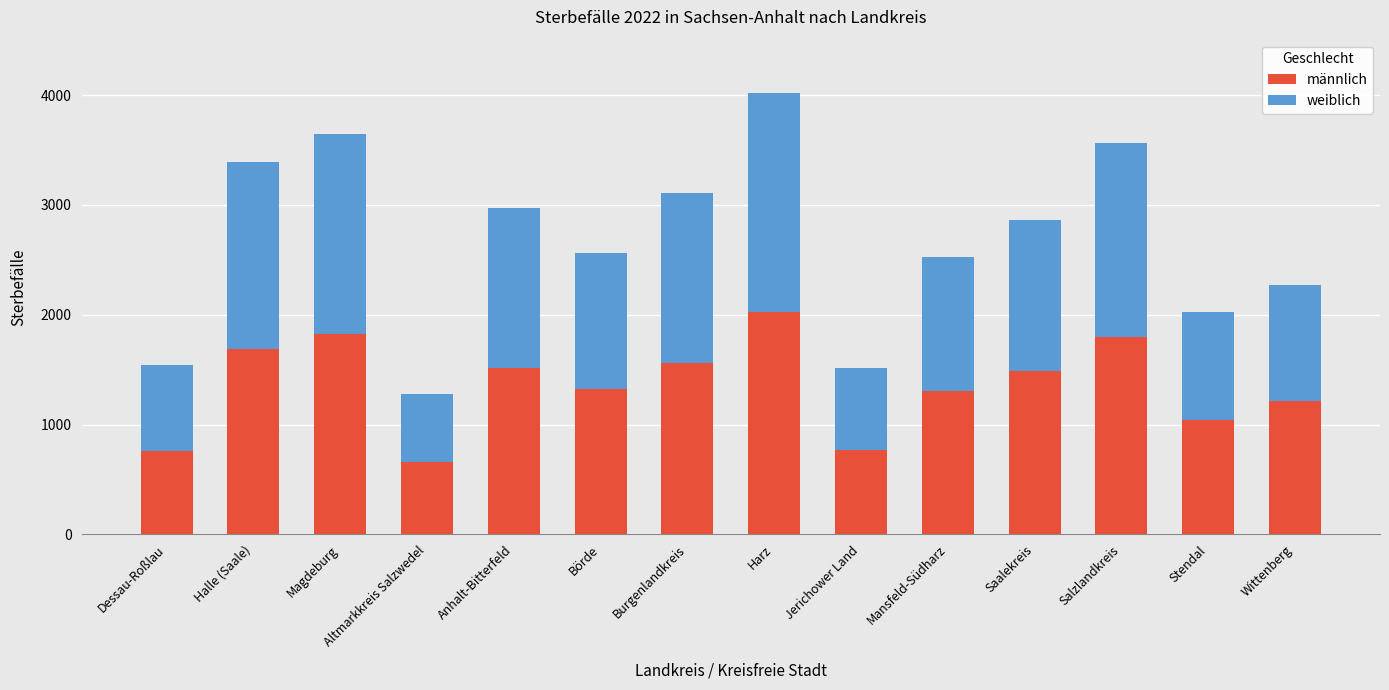

Where does the männlich series first go above 1488?

Halle (Saale)